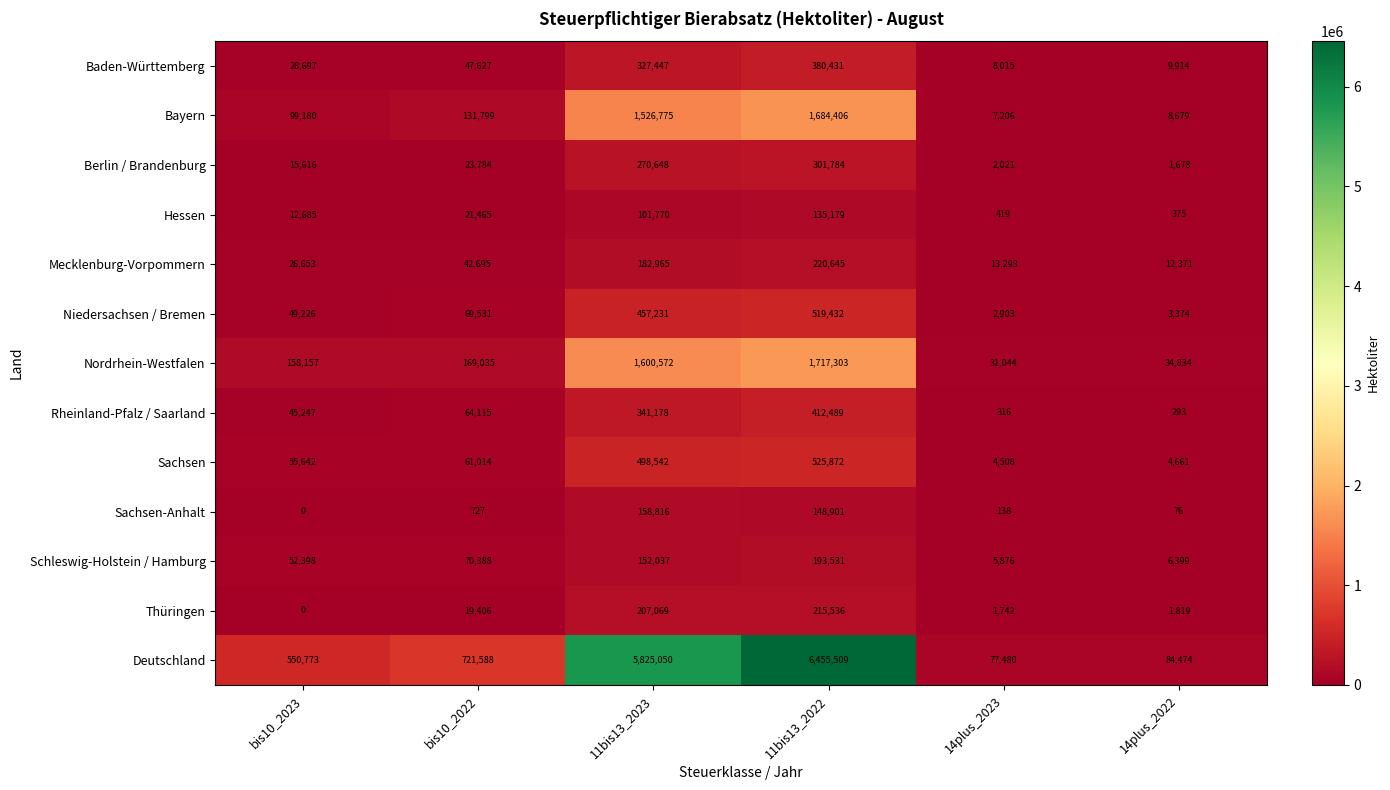

Which series has the widest spread of values?

Deutschland